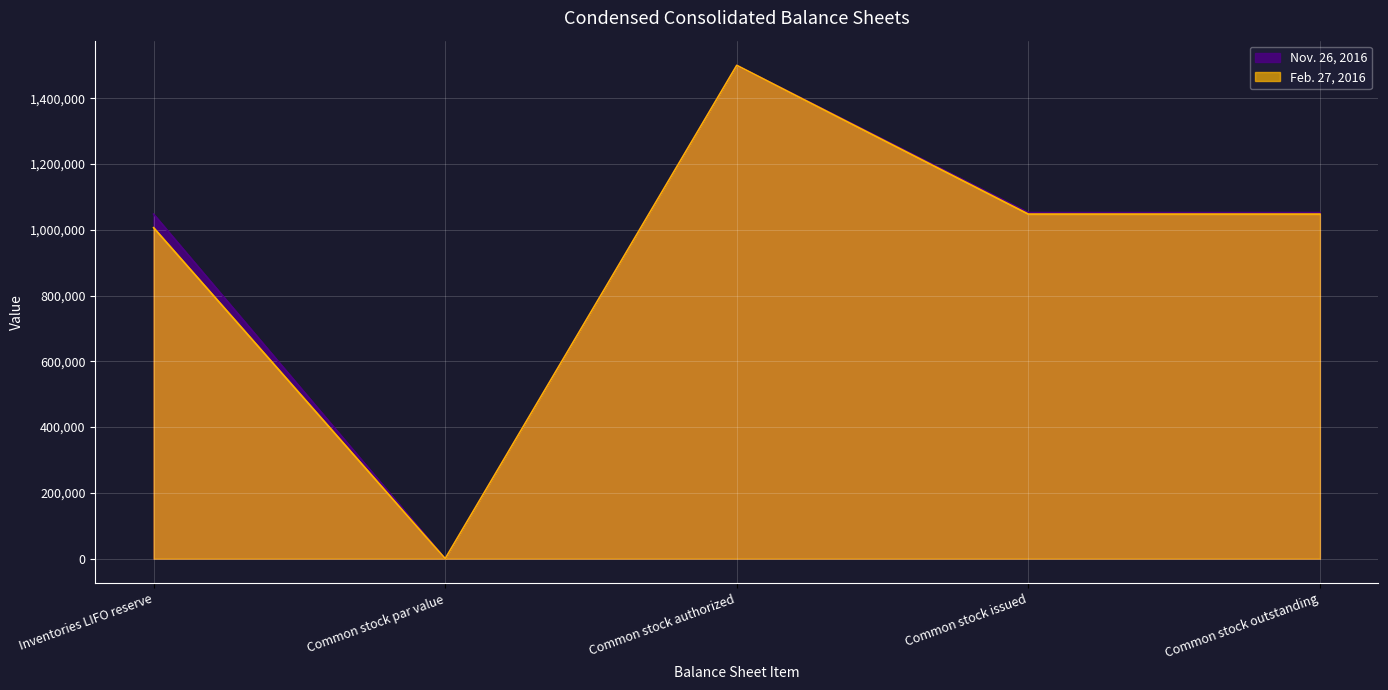

Where is the first local maximum for Feb. 27, 2016?

Common stock authorized